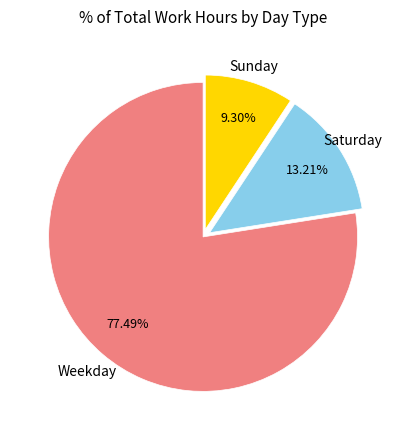

Count the number of slices in the pie.

3